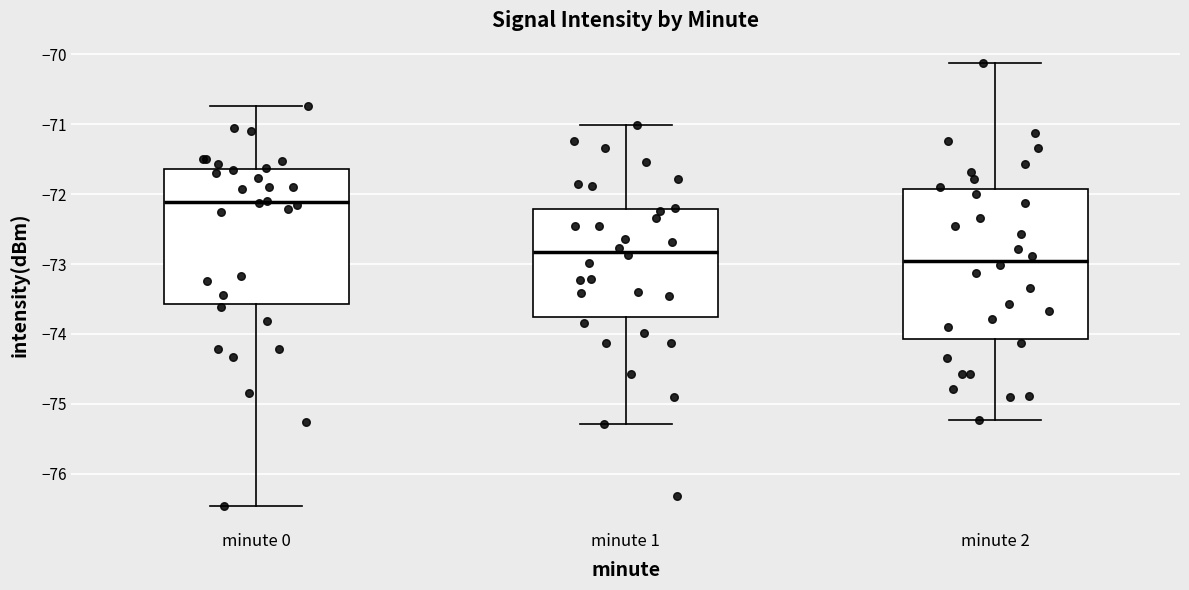

Which box has the lowest median line?

minute 2